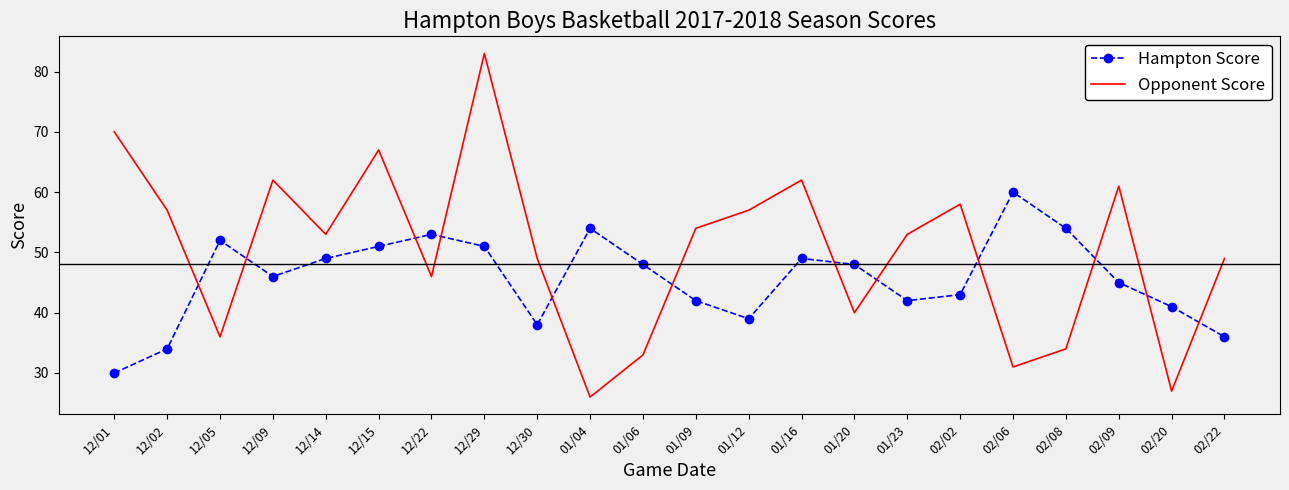

What is the highest value of the Hampton Score series?

60